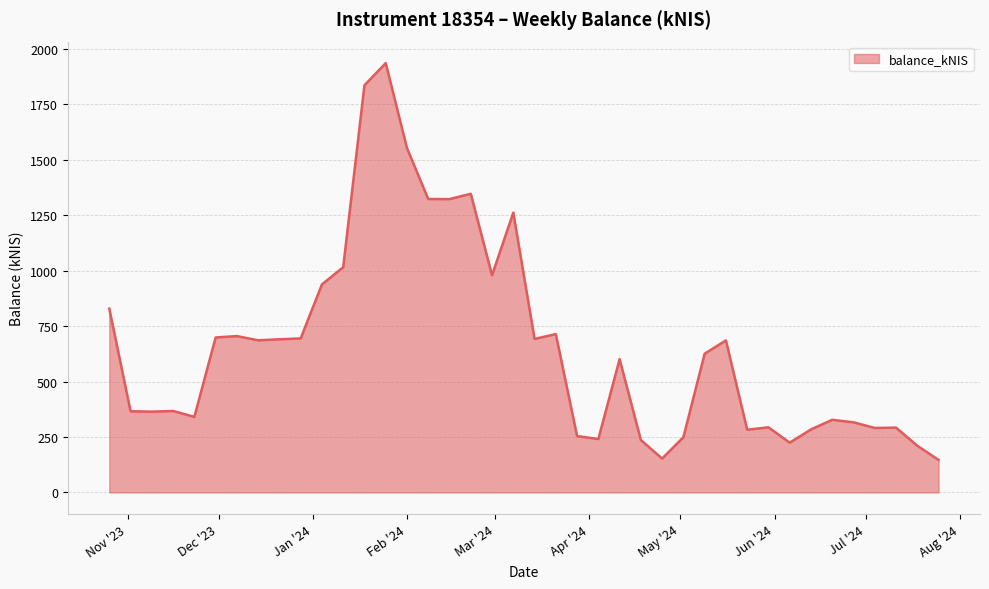

What is the minimum value shown in the chart?

146.7